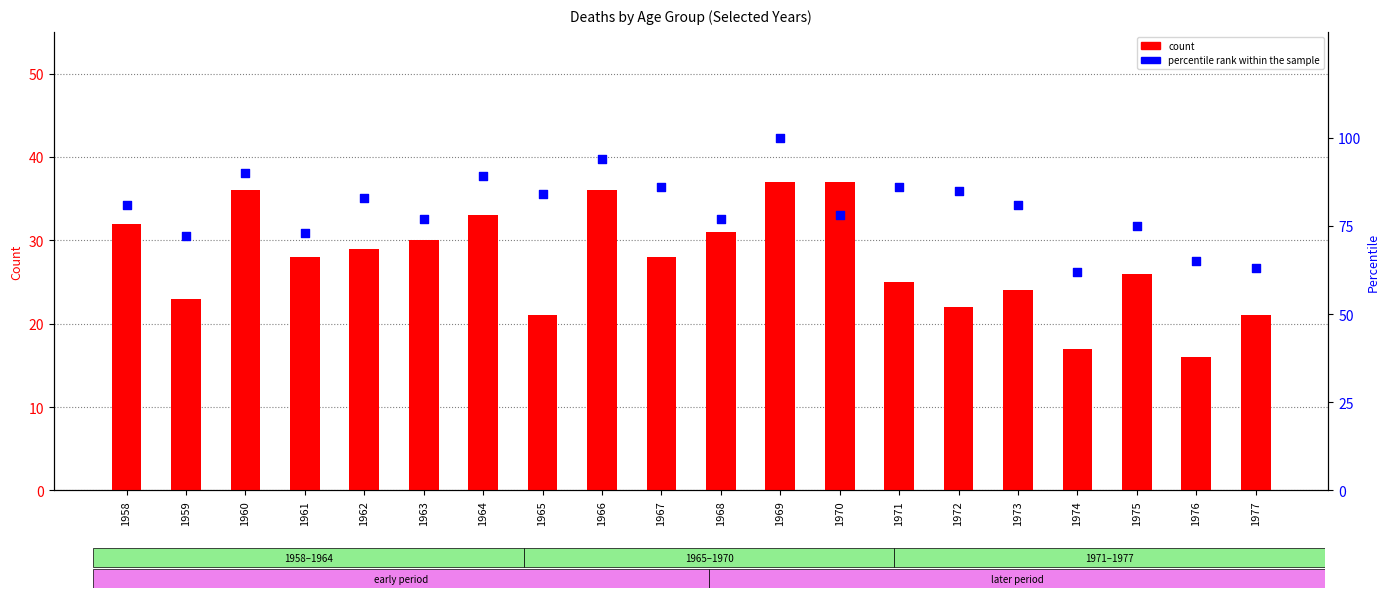

What is the total value across all series at 1976?

81